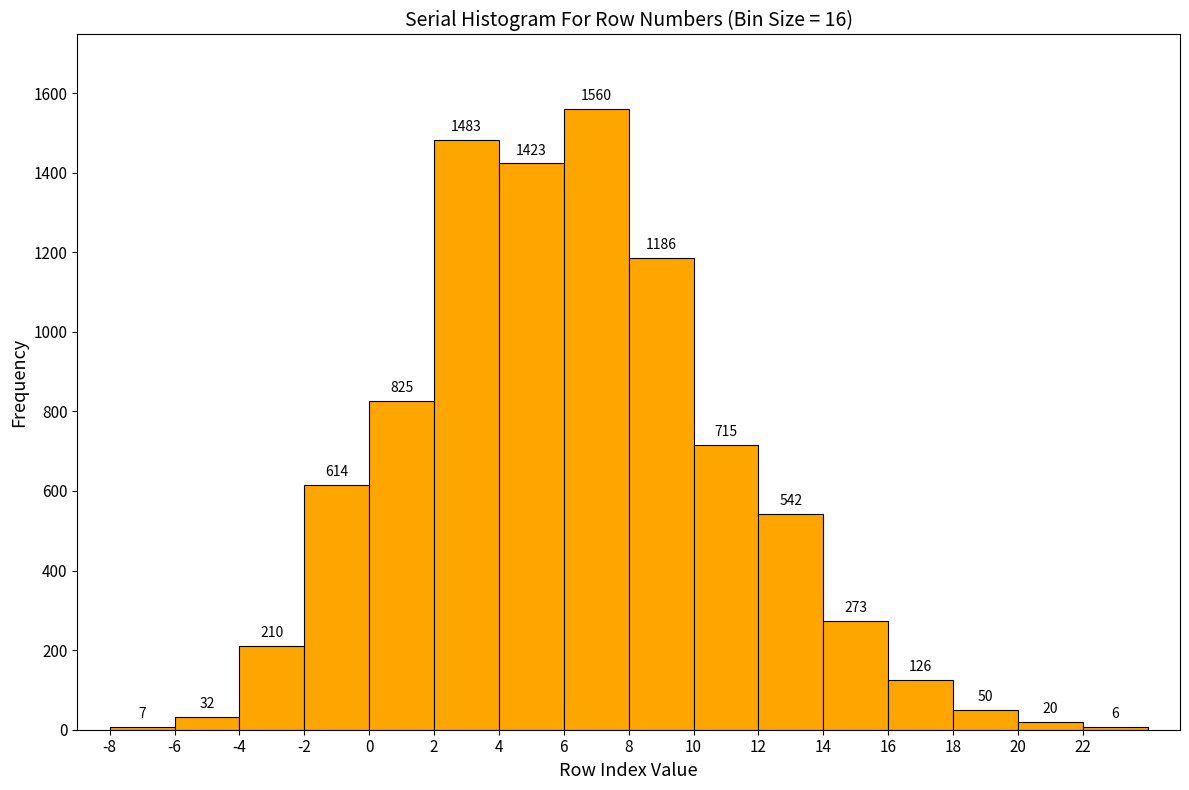

Reading left to right, transcribe this chart: for each bar, give the range it covers on the x-axis and its height.

-8 to -6: 7
-6 to -4: 32
-4 to -2: 210
-2 to 0: 614
0 to 2: 825
2 to 4: 1483
4 to 6: 1423
6 to 8: 1560
8 to 10: 1186
10 to 12: 715
12 to 14: 542
14 to 16: 273
16 to 18: 126
18 to 20: 50
20 to 22: 20
22 to 24: 6